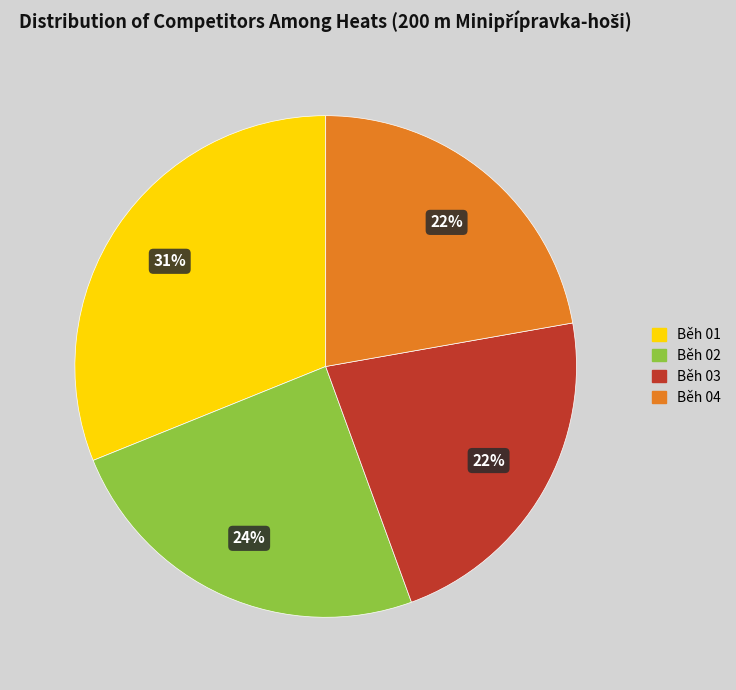

Approximately how many times larger is the value at Běh 03 compared to Běh 04?

1.0